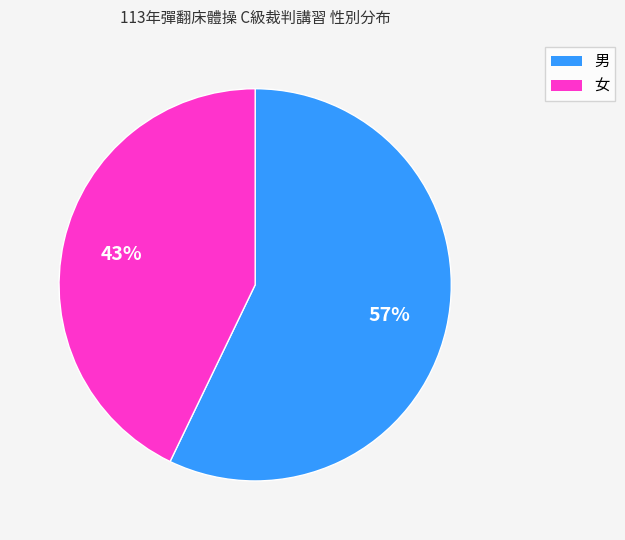

How many segments does this pie chart have?

2